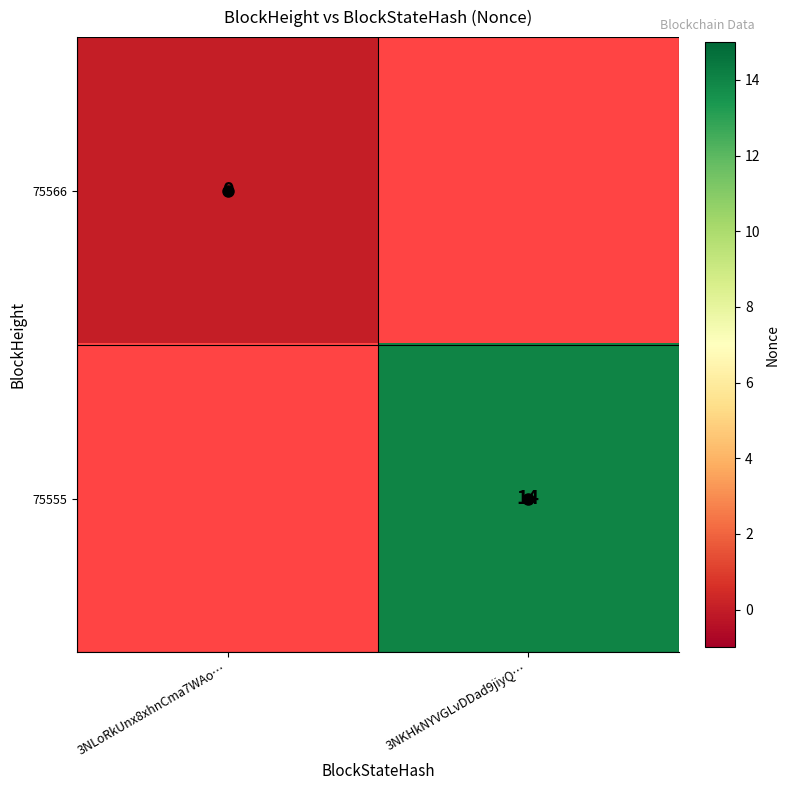

True or false: 75555 has a value of 14 at 3NKHkNYVGLvDDad9jiyQ….

True